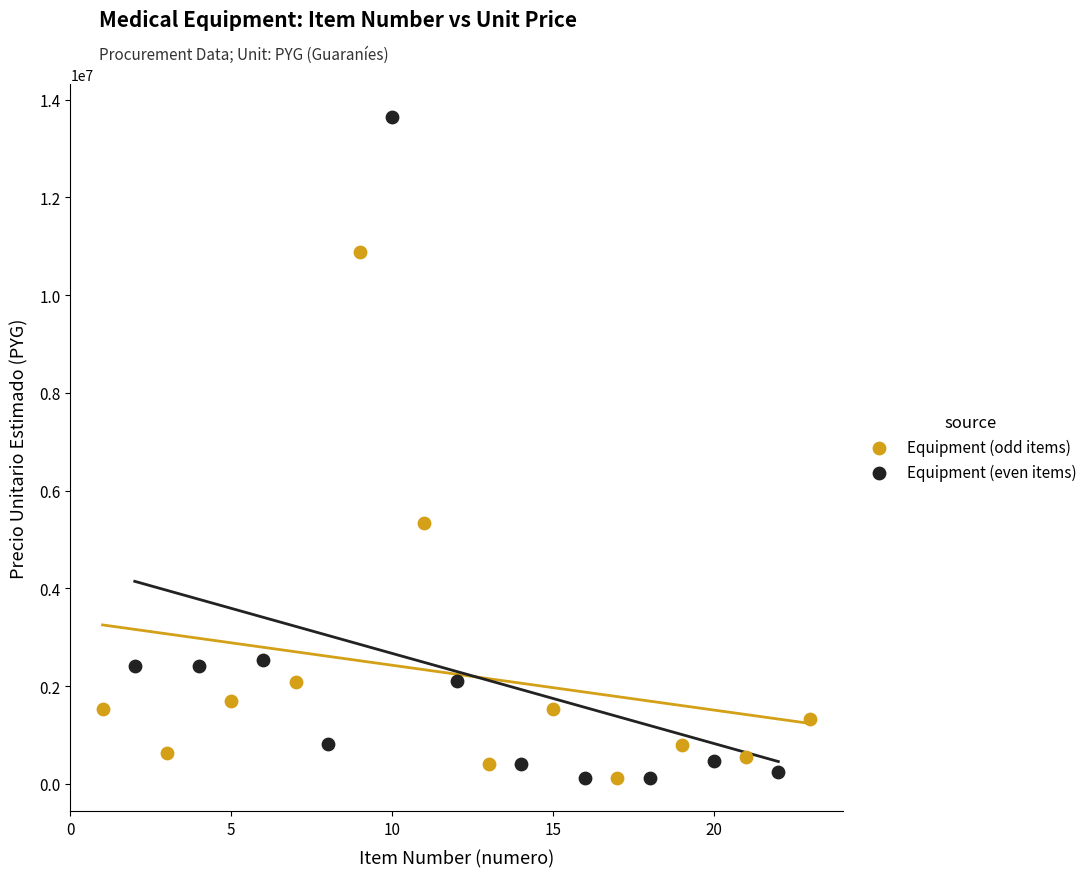

Which series has the widest spread of Y values?

Equipment (even items)